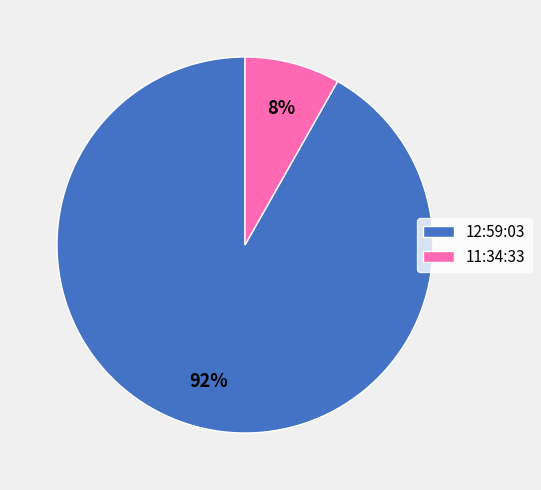

To the nearest percent, what is the average slice percentage?

50%